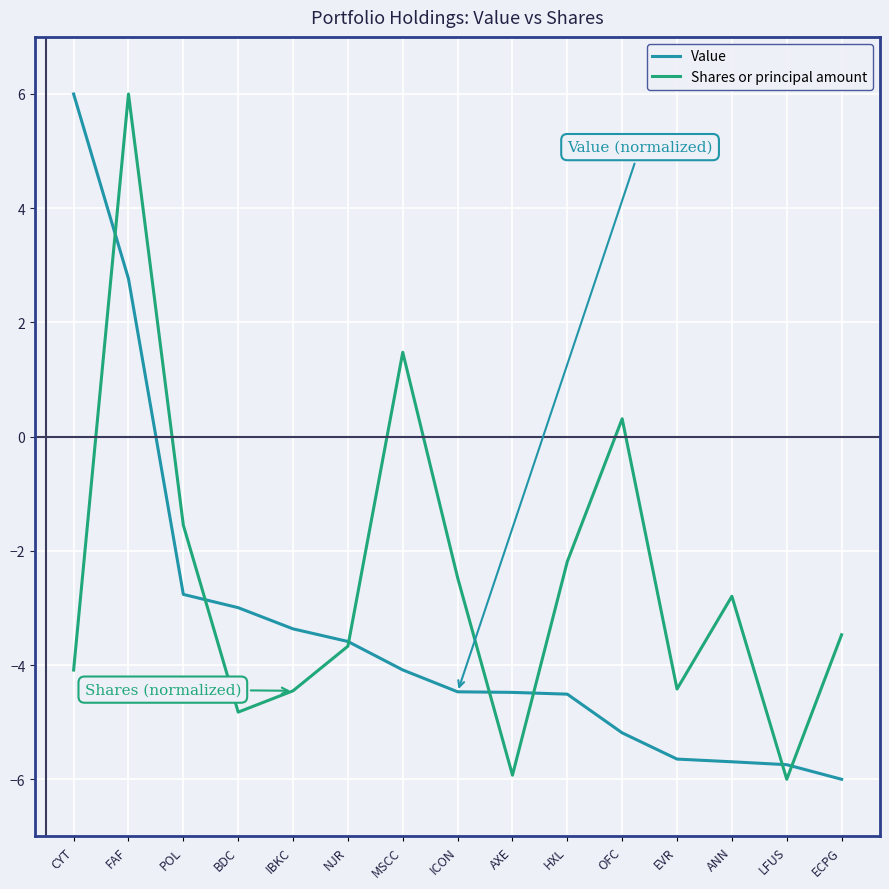

Is it true that Value equals -4.3 at POL?

False